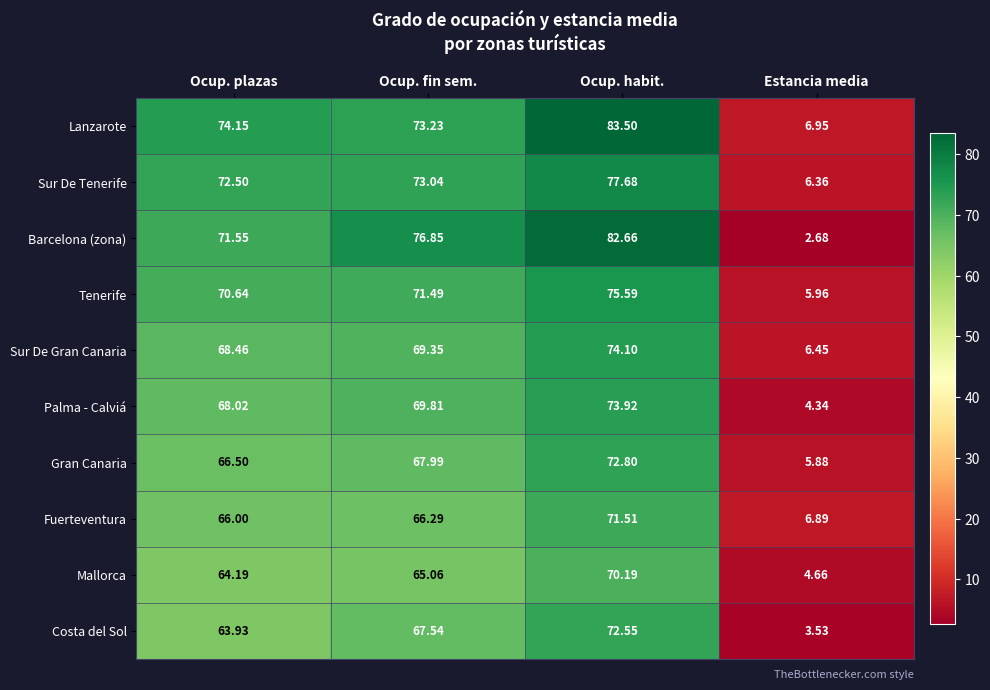

List the labels in order of Tenerife value, smallest first.

Estancia media, Ocup. plazas, Ocup. fin sem., Ocup. habit.